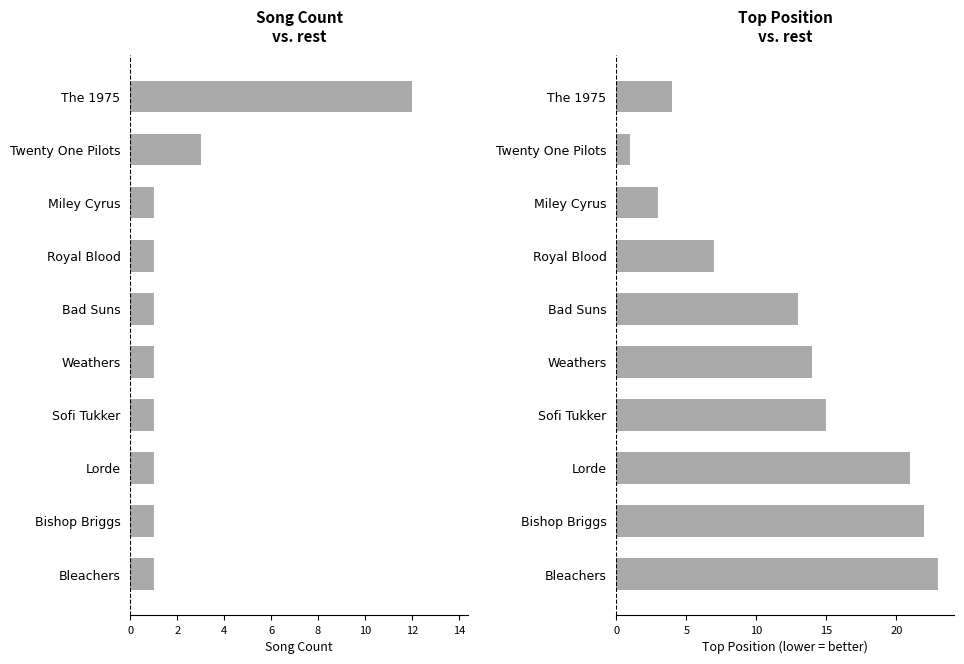

The value of Top Position at Bad Suns is 17. True or false?

False